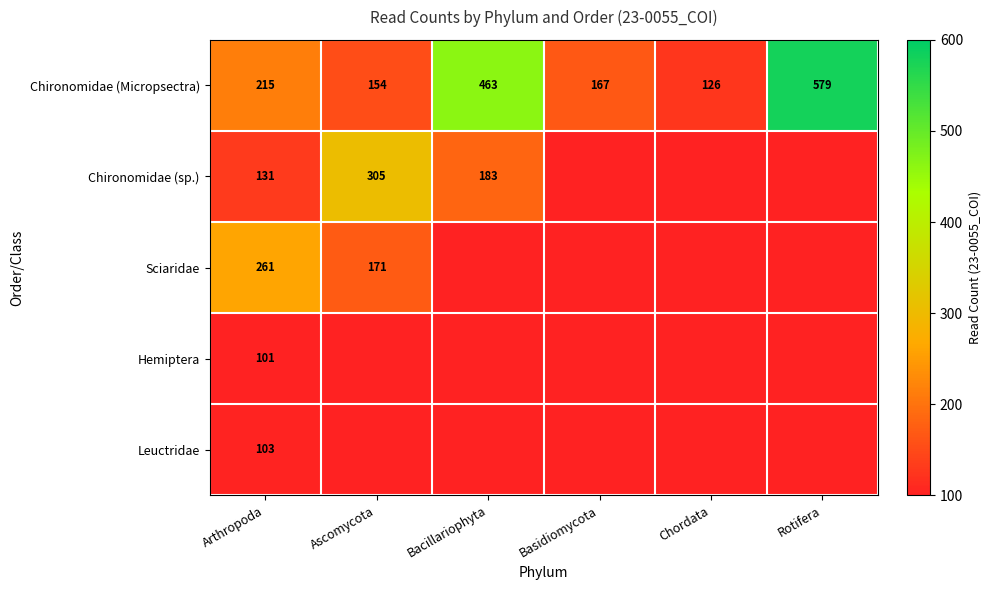

Which has a higher value, Ascomycota or Rotifera?

Rotifera